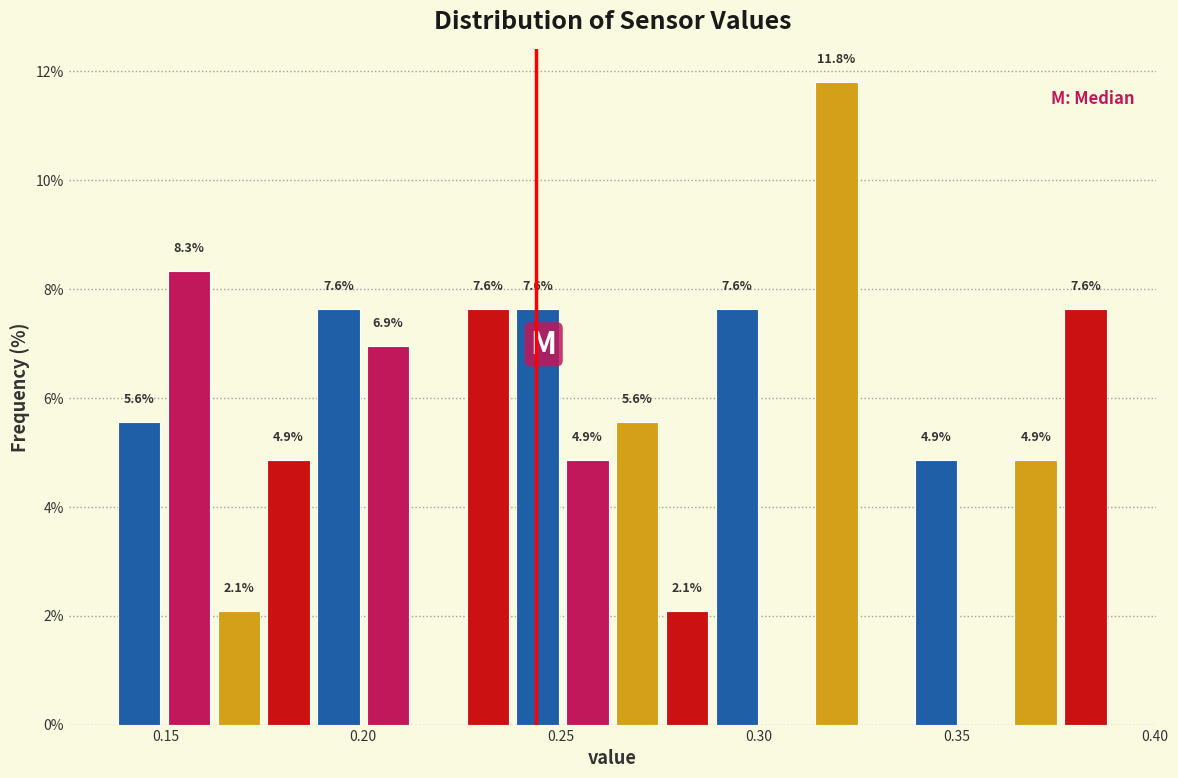

Read against the x-axis, roughly where is the centre of the tallest bar?

0.320